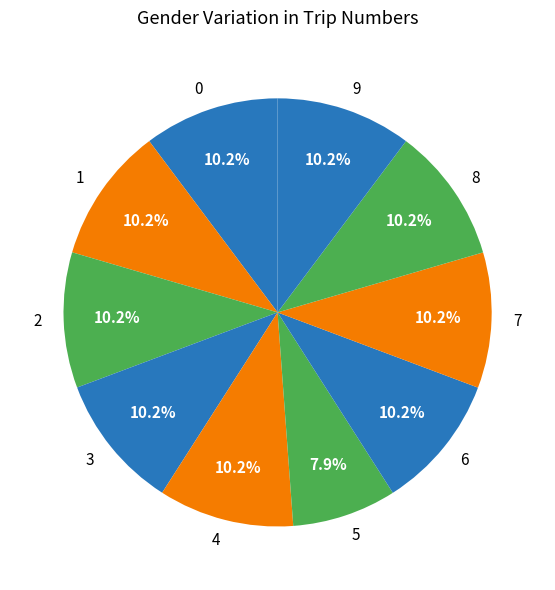

Count the number of slices in the pie.

10